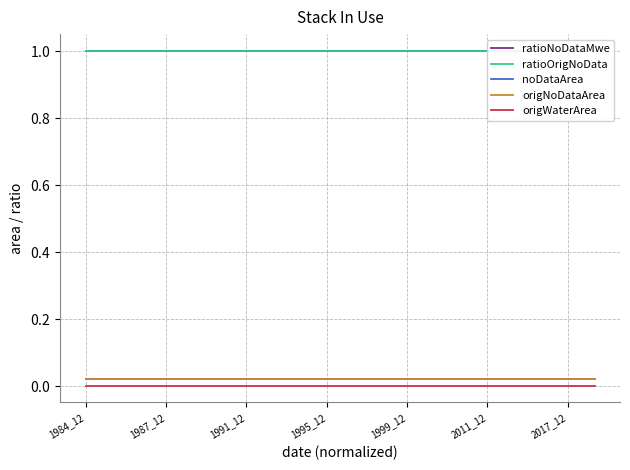

True or false: origNoDataArea and ratioNoDataMwe cross at least once.

False